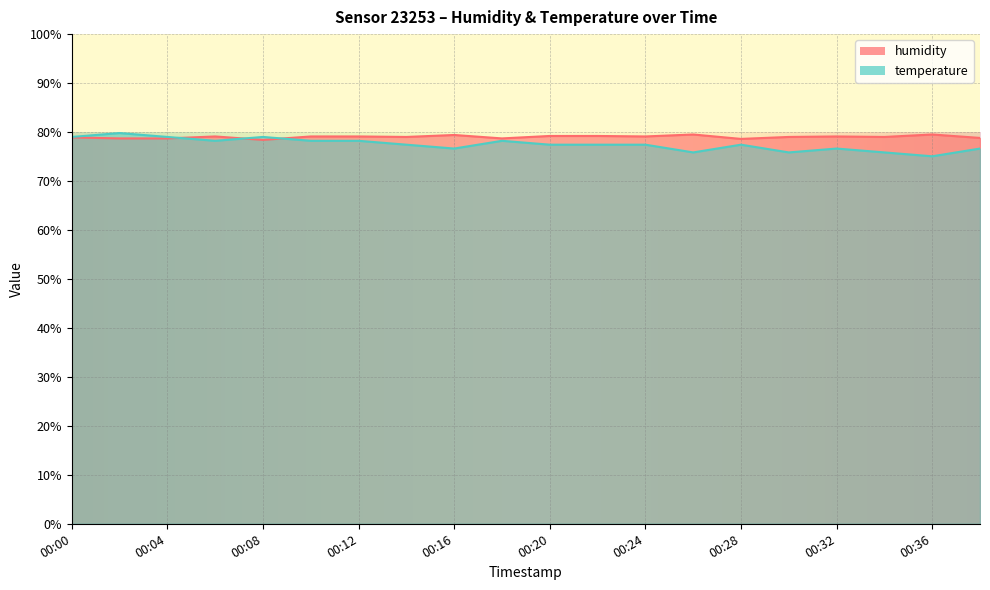

At which category does the chart reach its minimum across all series?

00:36